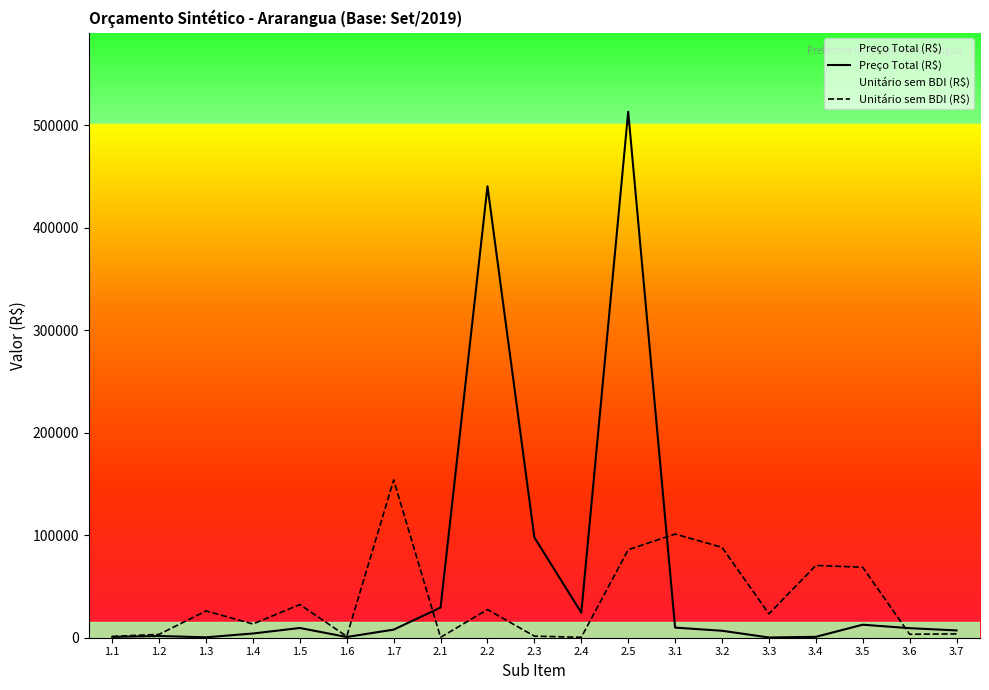

Reading left to right, extract all data points from this chart.

Preço Total (R$): 807.7	1681.1	402.5	4129.2	9490.8	710.9	7903.1	29477.8	440672.2	97862.7	24463.2	513329.2	9863.7	6791.4	227.7	862.5	12705.8	9309.2	7135.0
Unitário sem BDI (R$): 1249.2	3302.9	26141.3	13409.4	32359.0	1291.5	153998.8	345.8	27494.0	1536.2	409.3	85867.2	101158.7	88224.5	23290.0	70575.8	68773.8	3368.8	3738.2